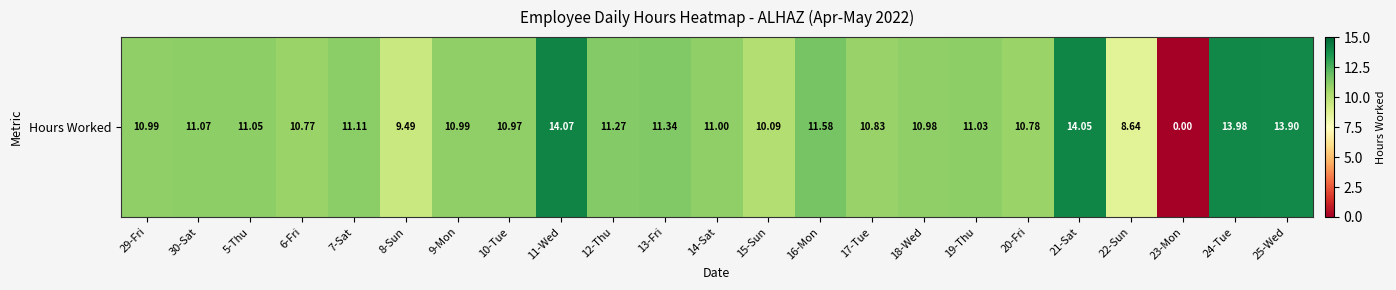

How many data points are less than 11?

11